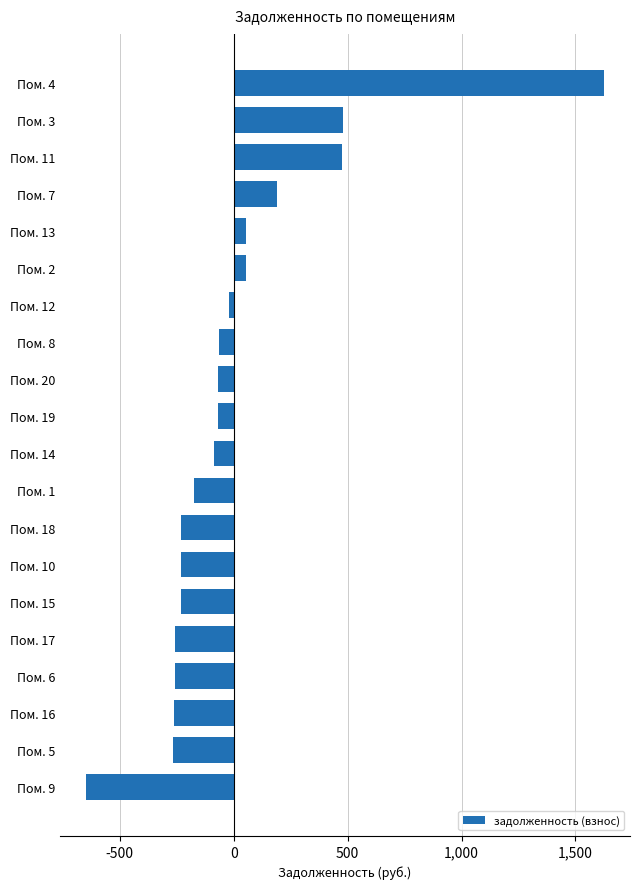

How many values exceed -69?

8